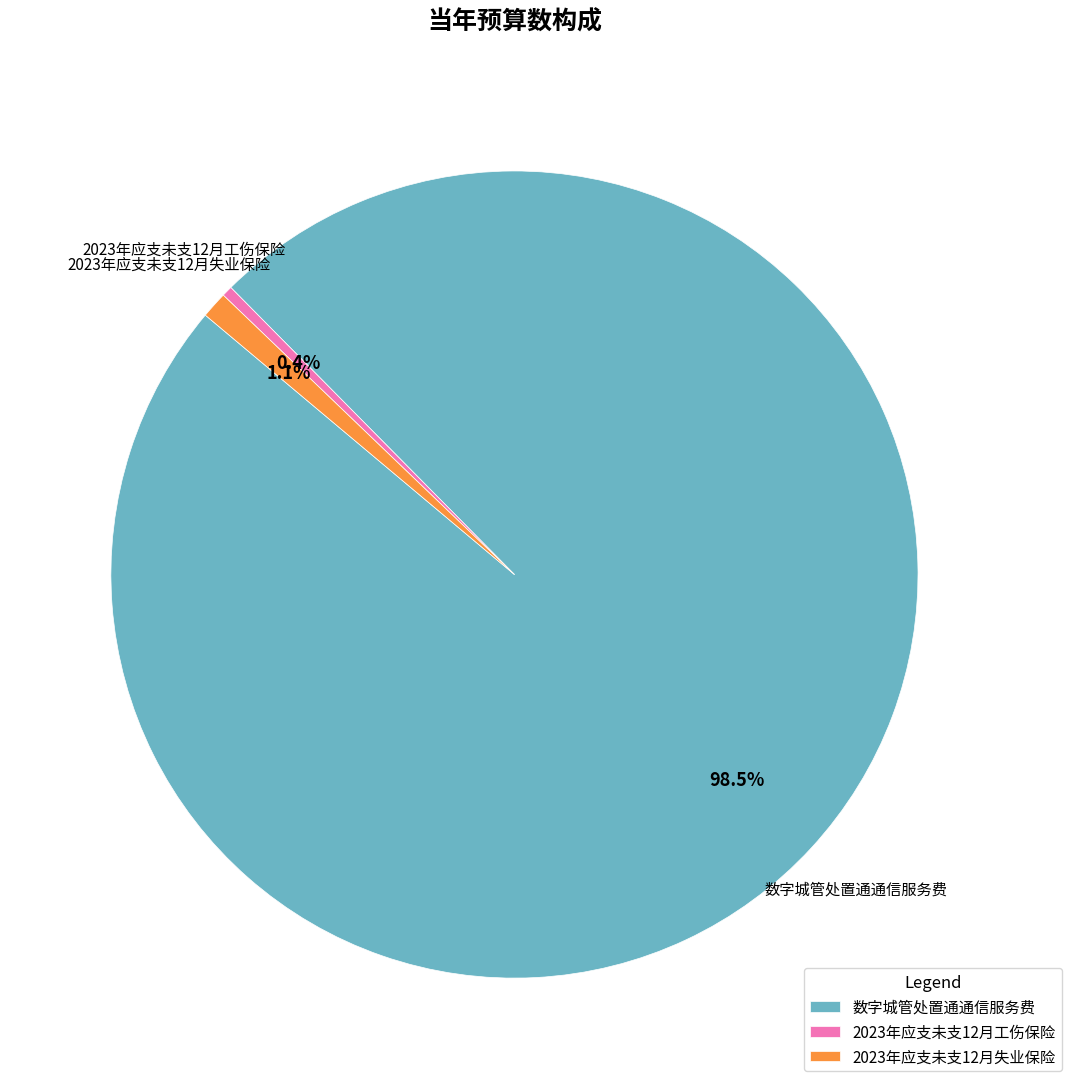

To the nearest percent, what percentage of the pie is 2023年应支未支12月失业保险?

1%